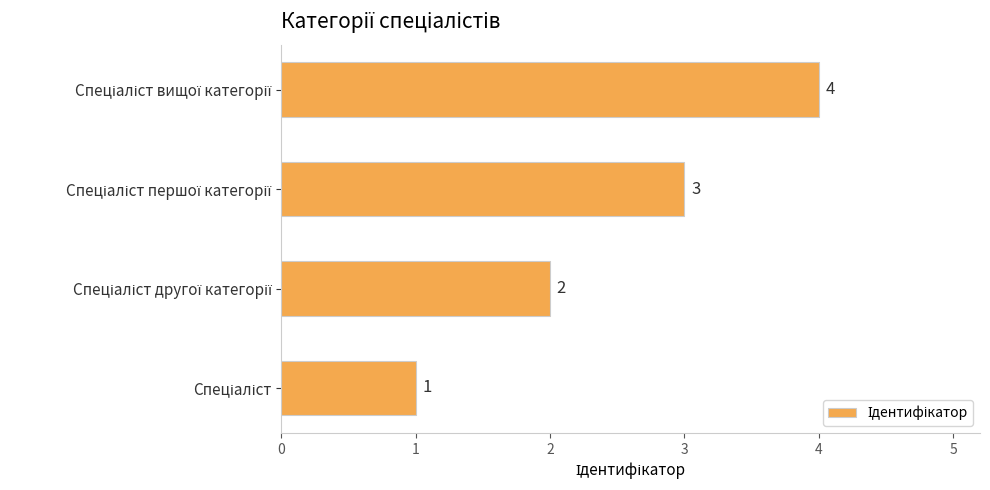

What is the difference between the maximum and minimum values?

3